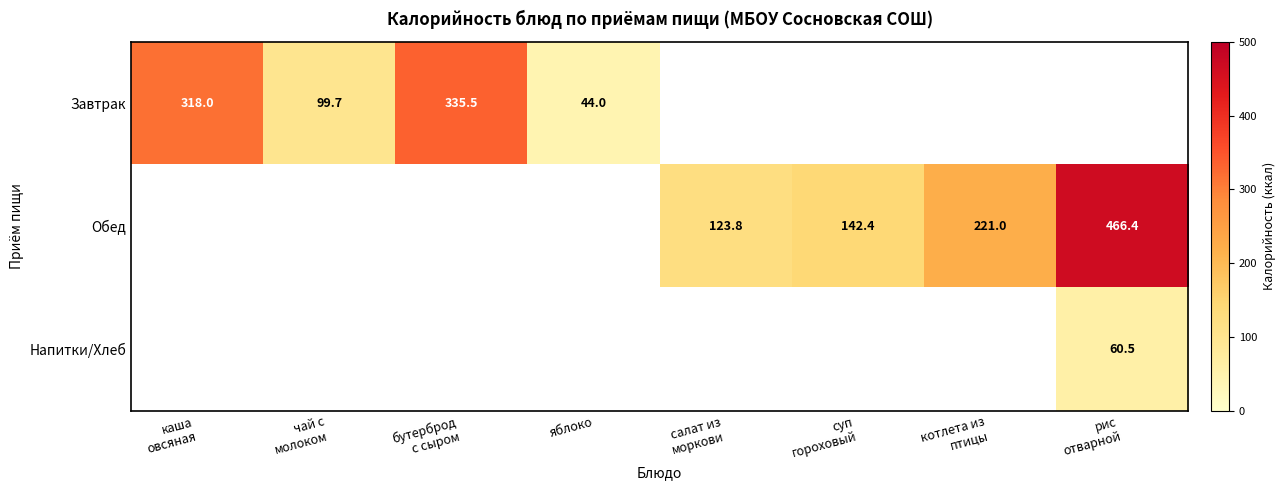

At which category is the sum across all series the highest?

рис
отварной